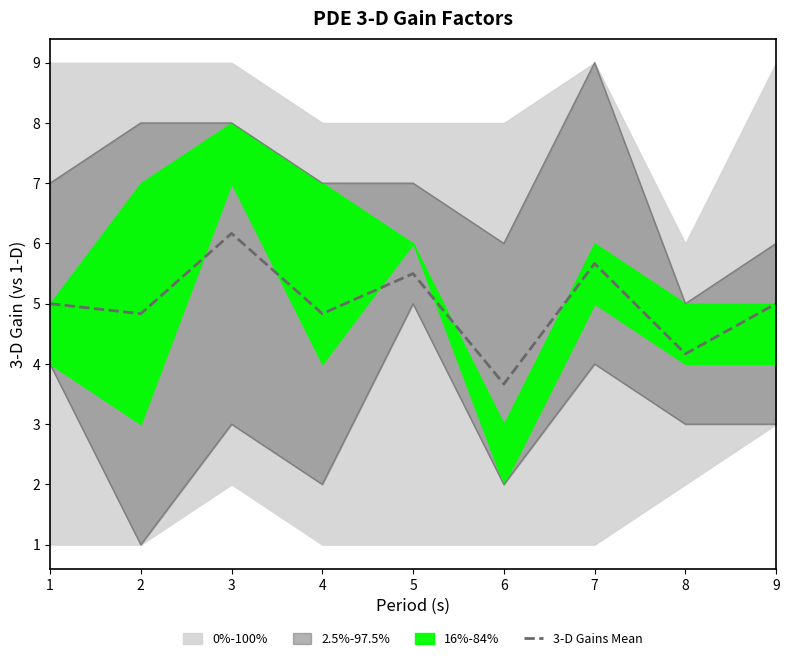

Which category has the highest value across all series?

3